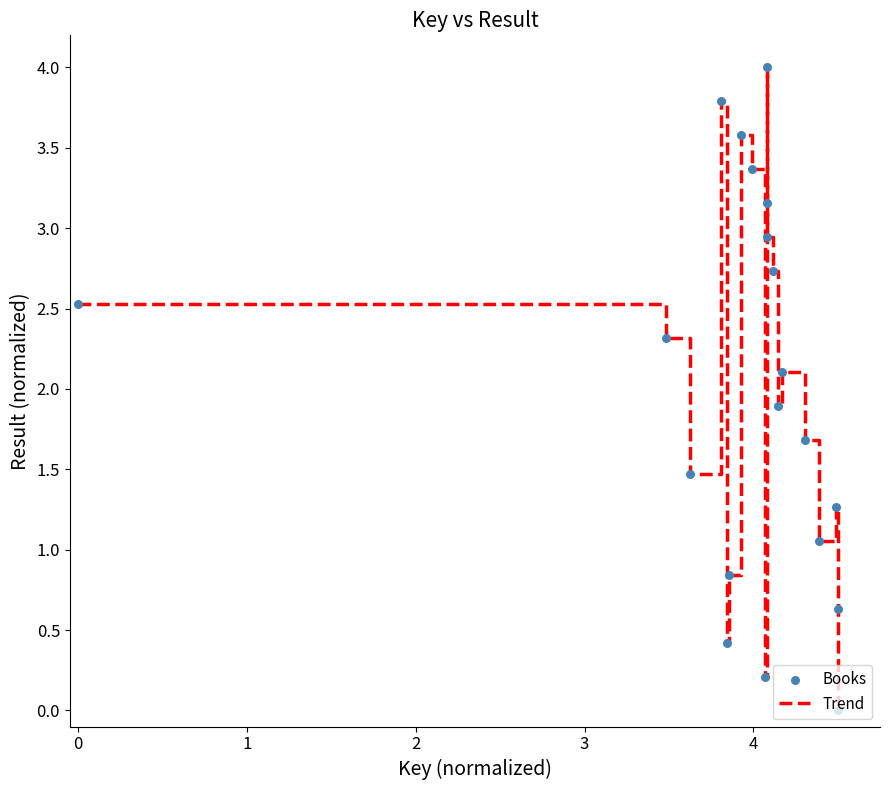

What is the difference between the maximum and minimum values?

4.0